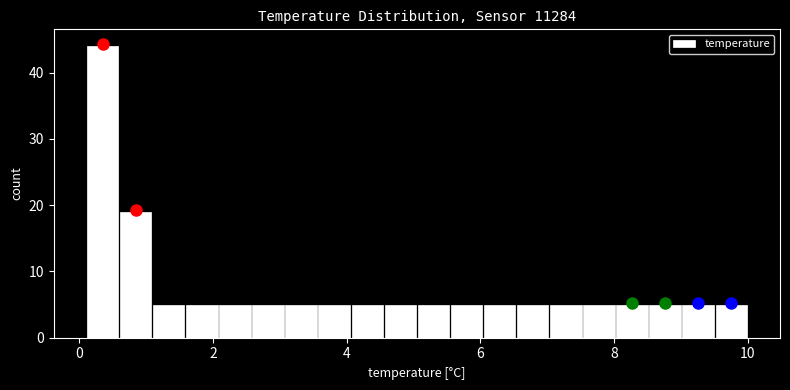

Read against the x-axis, roughly where is the centre of the tallest bar?

0.4